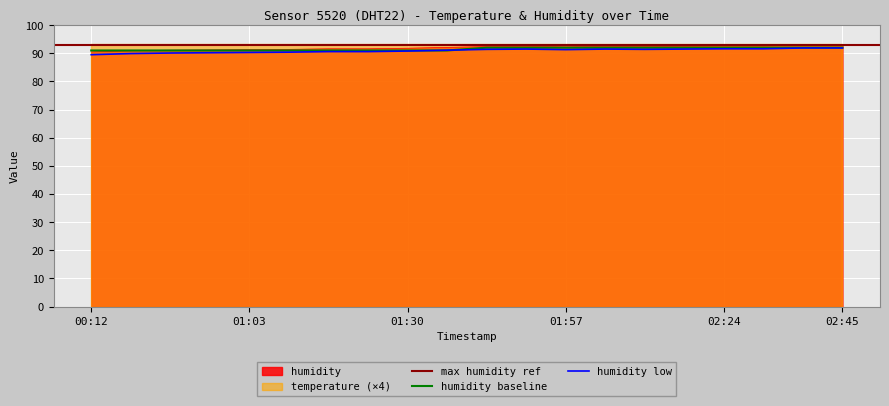

At which label is the value closest to 91?

00:42